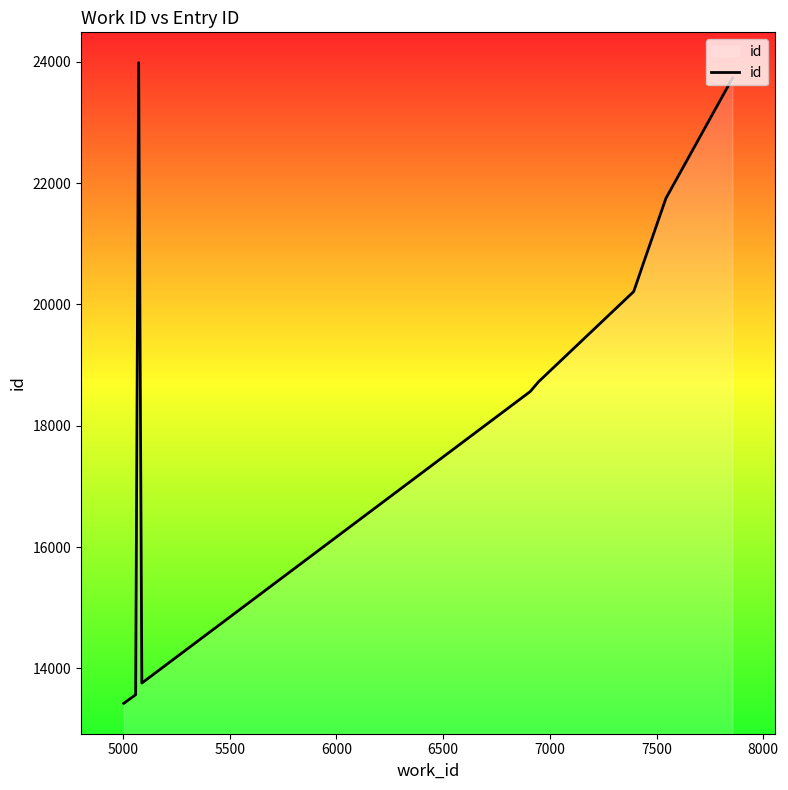

What is the sum of all values?

188440